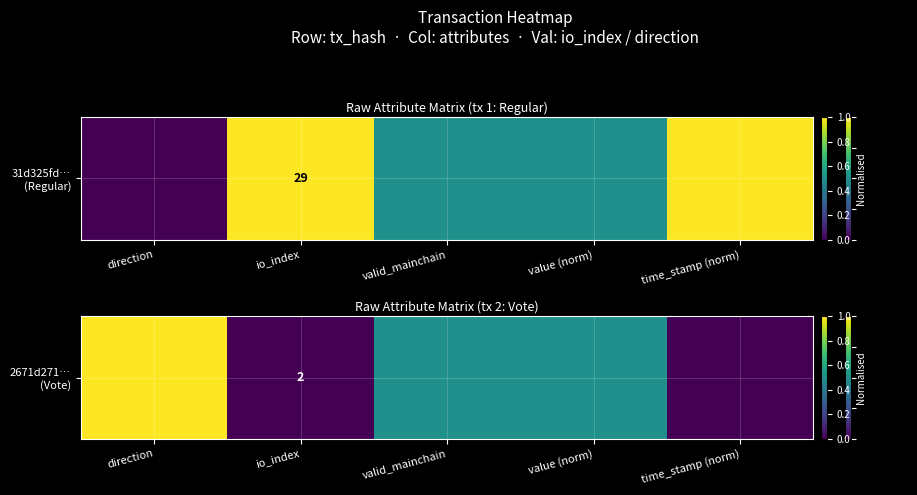

List the labels in order of value, largest first.

direction, valid_mainchain, value (norm), io_index, time_stamp (norm)